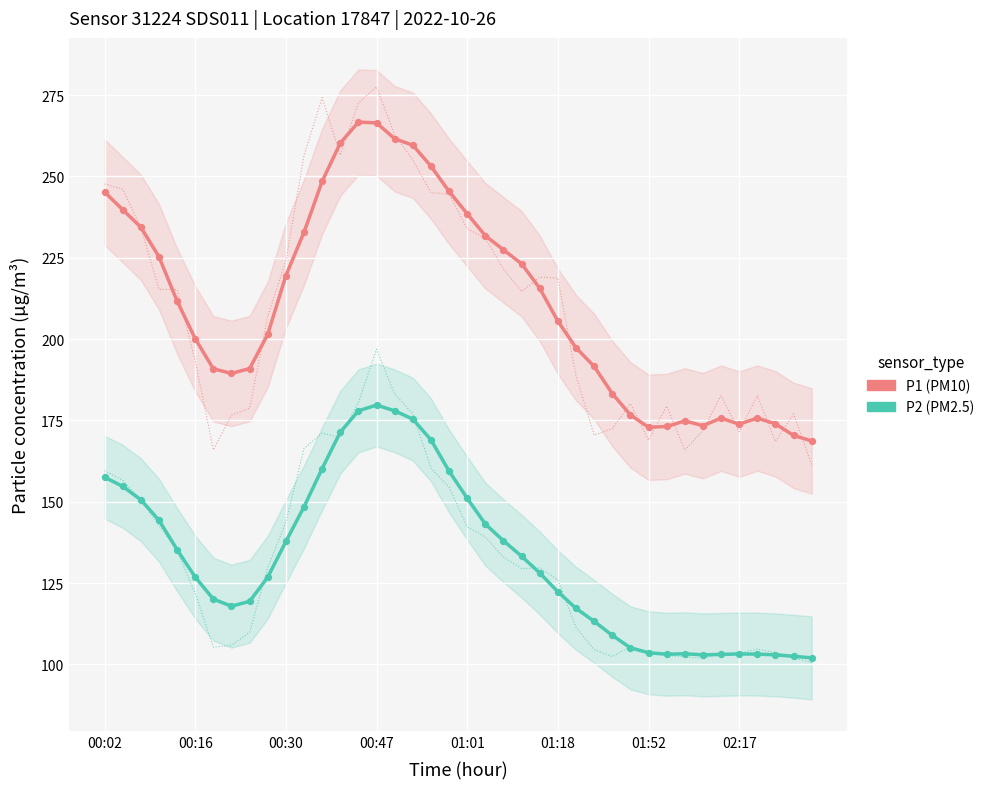

At which category is the sum across all series the highest?

00:47